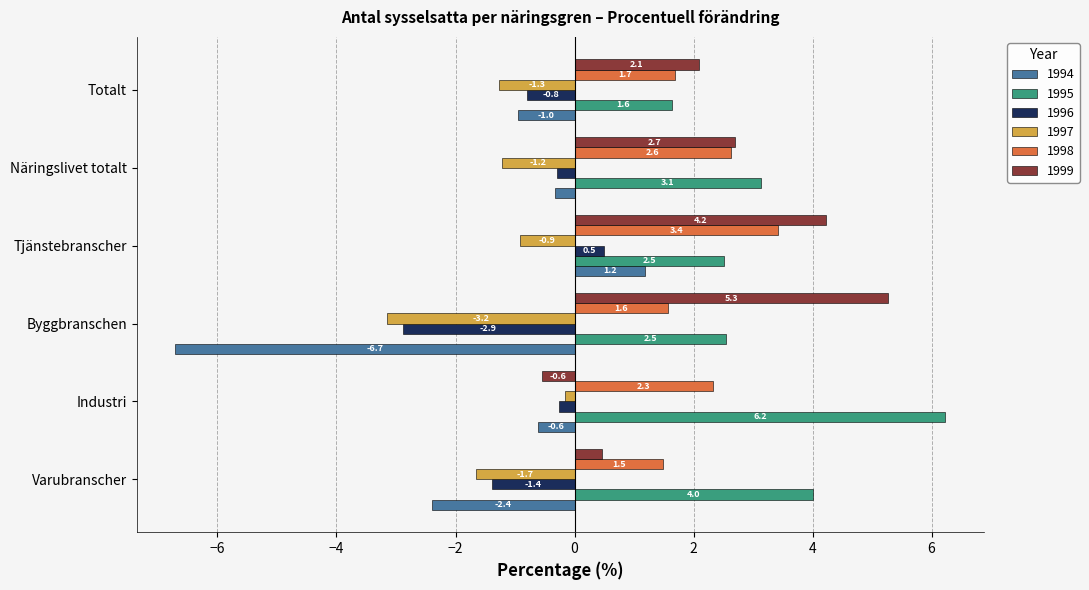

Which series has the widest spread of values?

1994